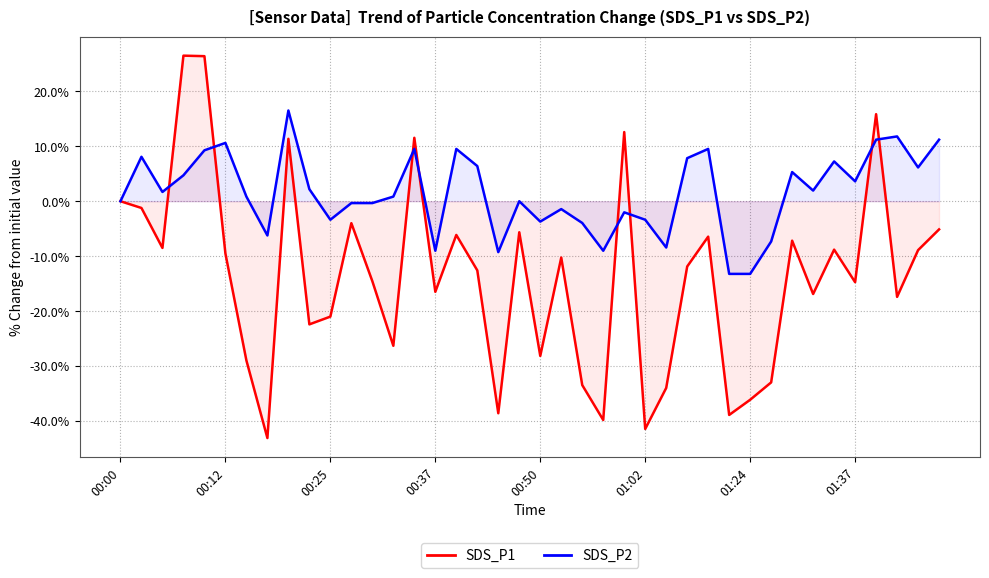

Read the SDS_P1 value at 39.

-5.1